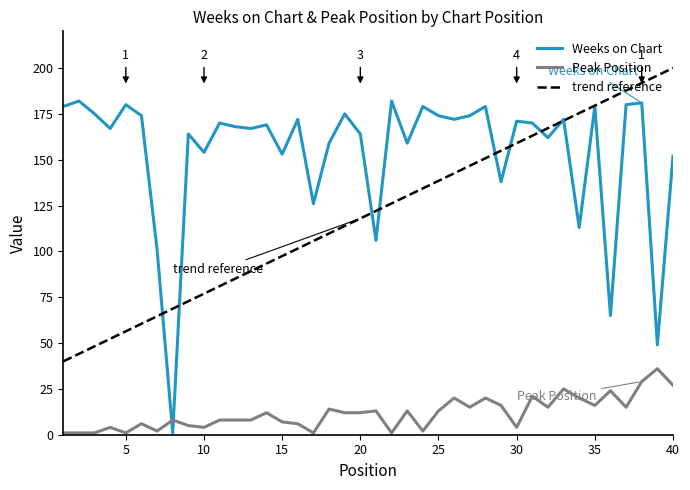

Which series has the largest total across all categories?

Weeks on Chart